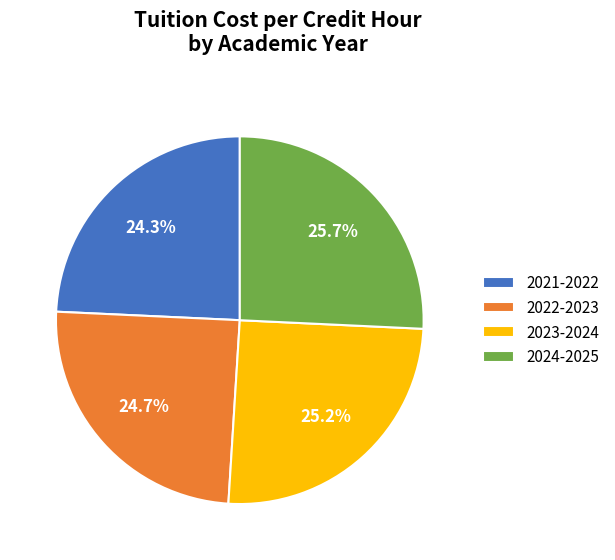

Which slice is the largest?

2024-2025